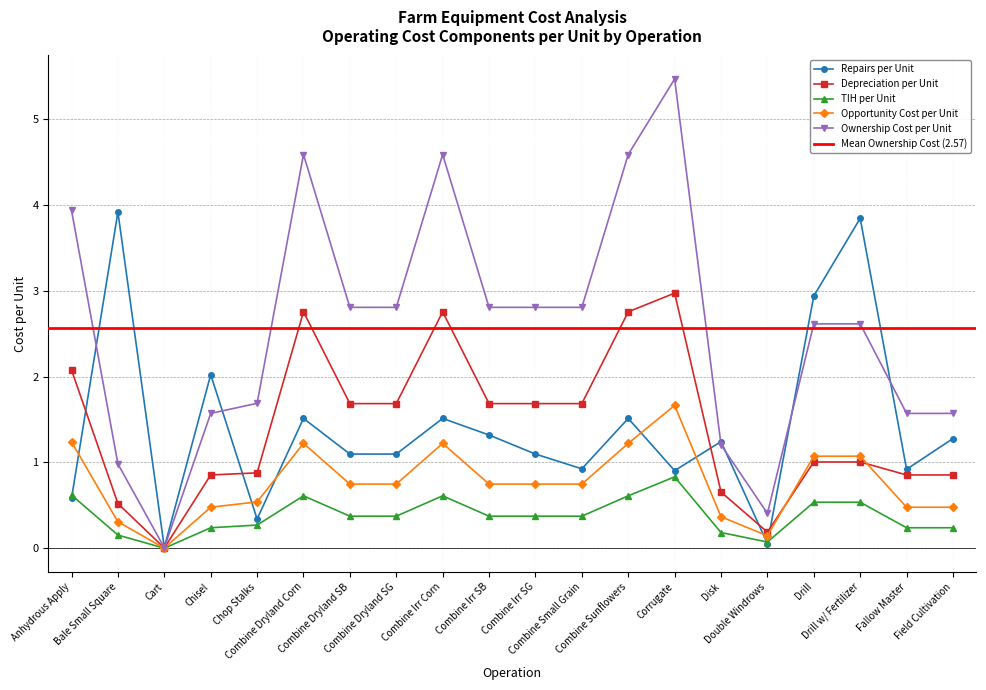

Between Combine Dryland Corn and Combine Irr Corn, which is larger?

Combine Dryland Corn